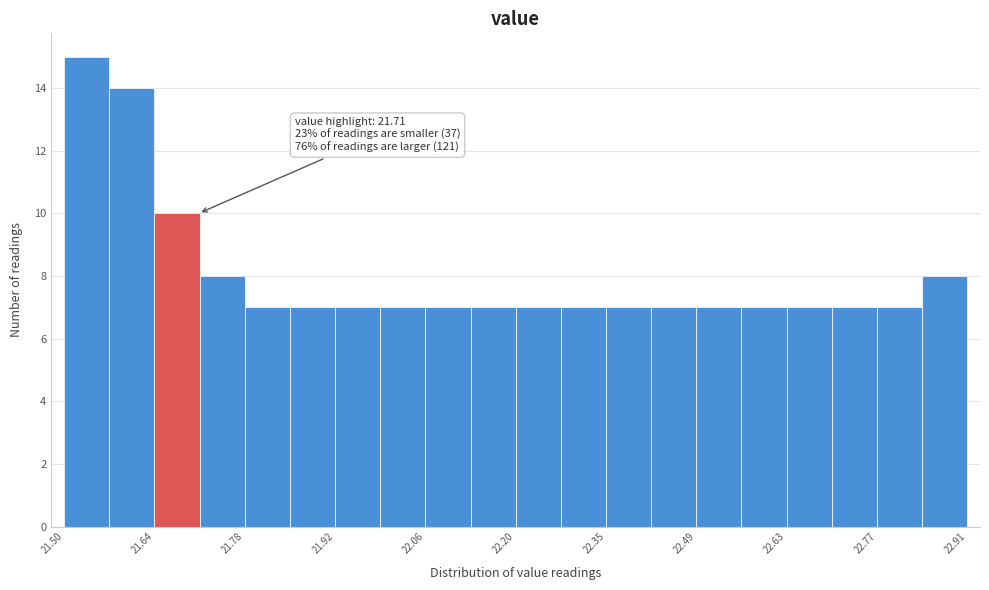

Read against the x-axis, roughly where is the centre of the tallest bar?

21.54